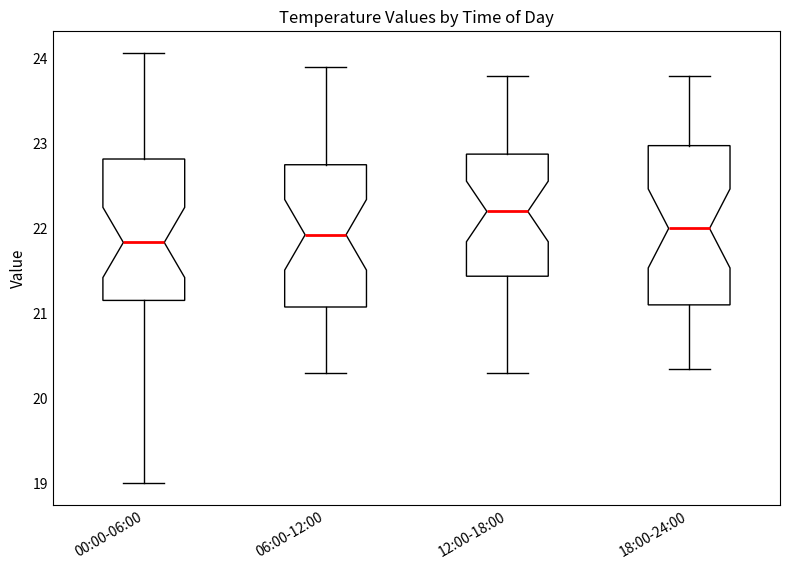

Where does the median line of the box for 00:00-06:00 sit on the y-axis? The values are not printed on the chart, so give them approximately, as read against the axis.

21.8